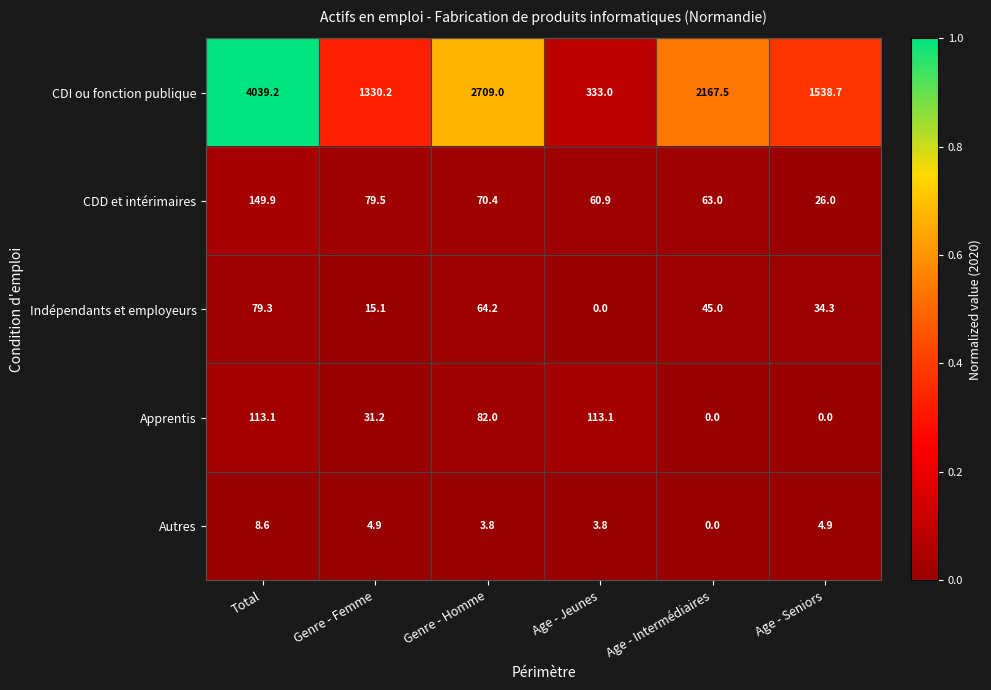

The Indépendants et employeurs series shows 43.6 at Genre - Homme. True or false?

False